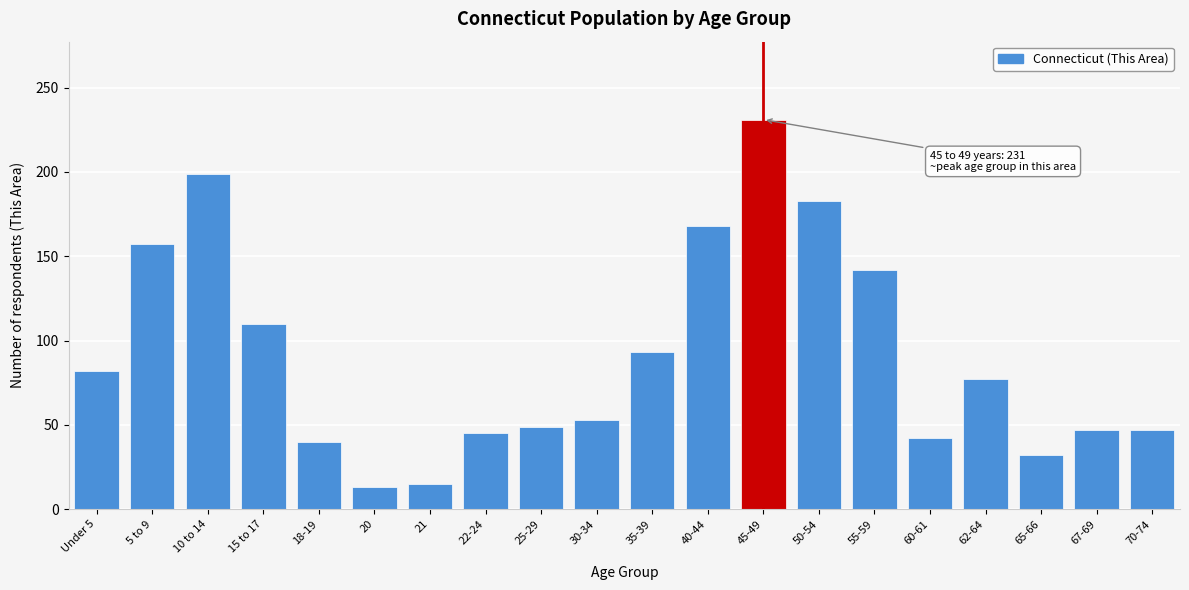

Reading right to left, extract all data points from this chart.

47	47	32	77	42	142	183	231	168	93	53	49	45	15	13	40	110	199	157	82